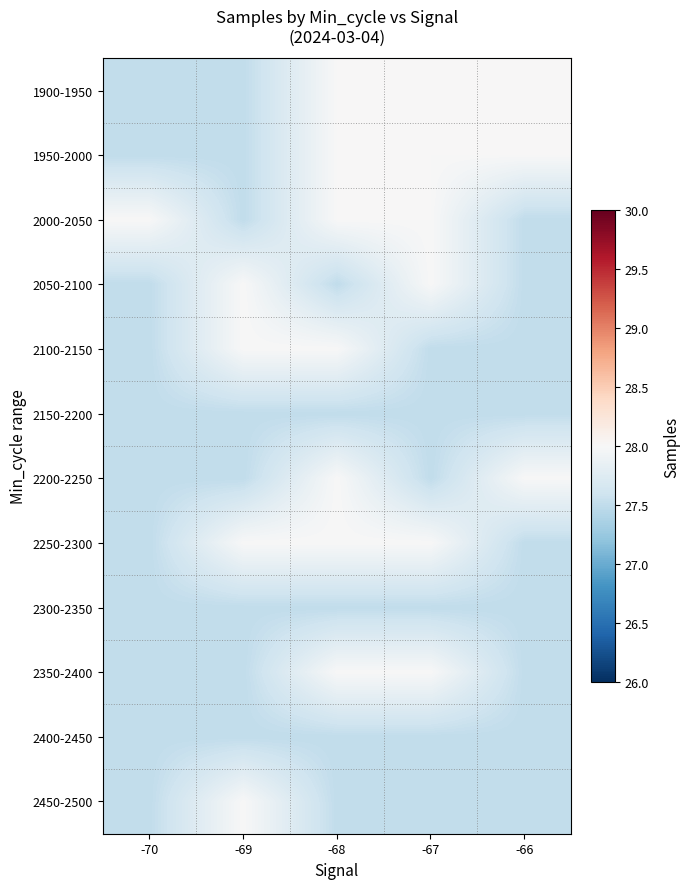

Reading left to right, transcribe all the data shown in this chart.

1900-1950: -70=27.5	-69=27.5	-68=28.0	-67=28.0	-66=28.0
1950-2000: -70=27.5	-69=27.5	-68=28.0	-67=28.0	-66=28.0
2000-2050: -70=28.0	-69=27.5	-68=28.0	-67=28.0	-66=27.5
2050-2100: -70=27.5	-69=28.0	-68=27.5	-67=28.0	-66=27.5
2100-2150: -70=27.5	-69=28.0	-68=28.0	-67=27.5	-66=27.5
2150-2200: -70=27.5	-69=27.5	-68=27.5	-67=27.5	-66=27.5
2200-2250: -70=27.5	-69=27.5	-68=28.0	-67=27.5	-66=28.0
2250-2300: -70=27.5	-69=28.0	-68=28.0	-67=28.0	-66=27.5
2300-2350: -70=27.5	-69=27.5	-68=27.5	-67=27.5	-66=27.5
2350-2400: -70=27.5	-69=27.5	-68=28.0	-67=28.0	-66=27.5
2400-2450: -70=27.5	-69=27.5	-68=27.5	-67=27.5	-66=27.5
2450-2500: -70=27.5	-69=28.0	-68=27.5	-67=27.5	-66=27.5